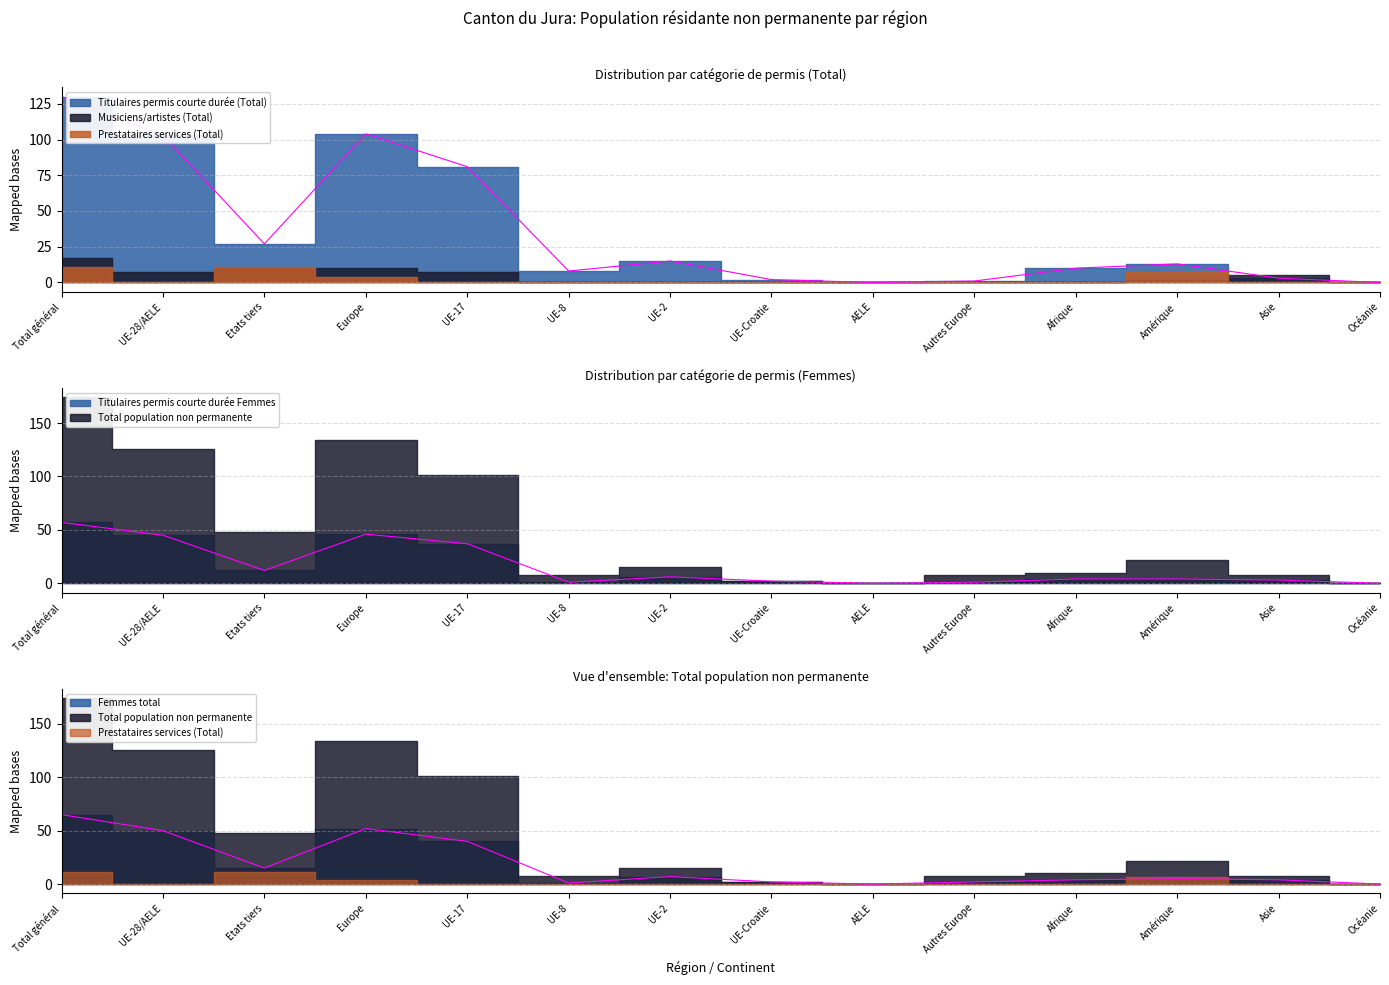

What is the difference between the maximum and minimum values in the Titulaires permis courte durée Femmes series?

57